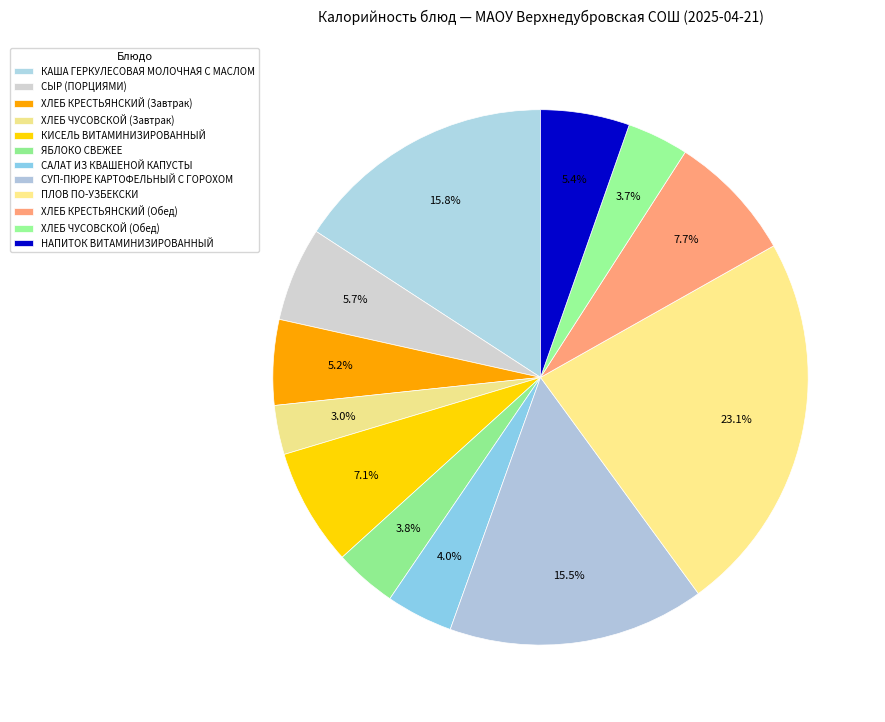

Combined, do ХЛЕБ КРЕСТЬЯНСКИЙ (Завтрак) and ЯБЛОКО СВЕЖЕЕ account for over 50%?

No